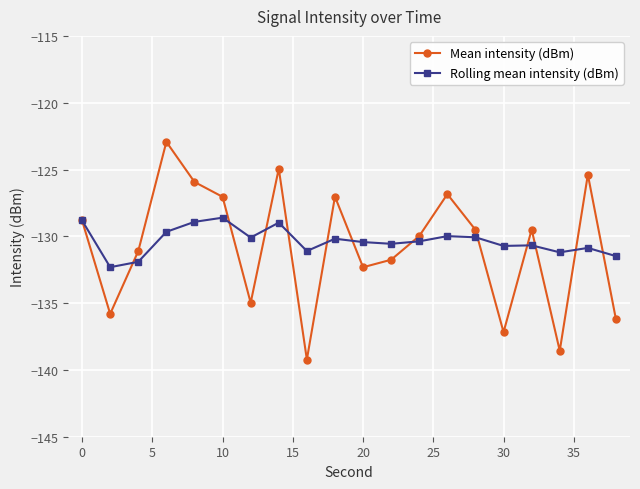

In Mean intensity (dBm), how many points are higher than both neighbors (excluding endpoints)?

6